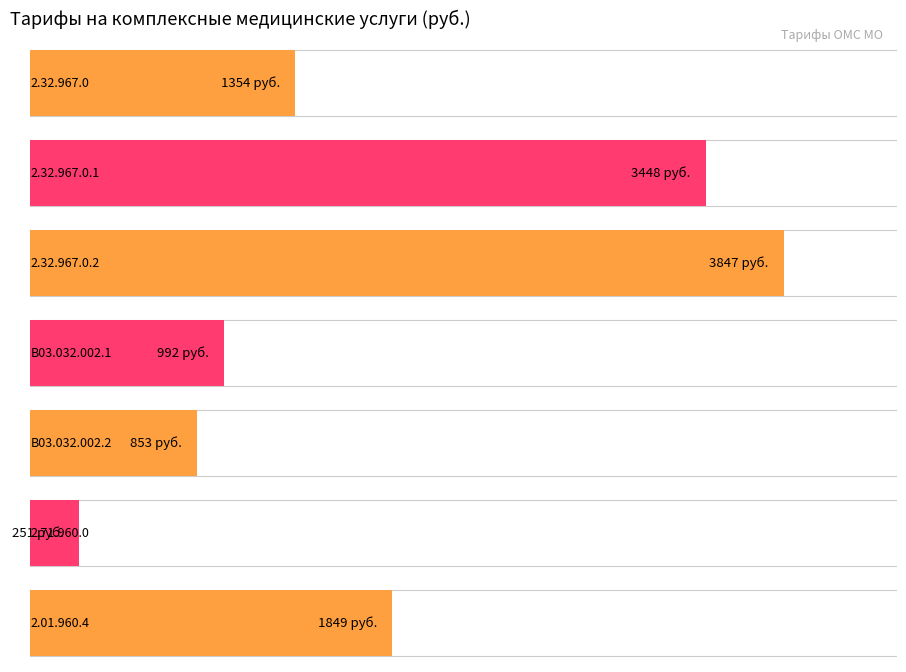

List the labels in order of value, largest first.

2.32.967.0.2, 2.32.967.0.1, 2.01.960.4, 2.32.967.0, B03.032.002.1, B03.032.002.2, 2.71.960.0